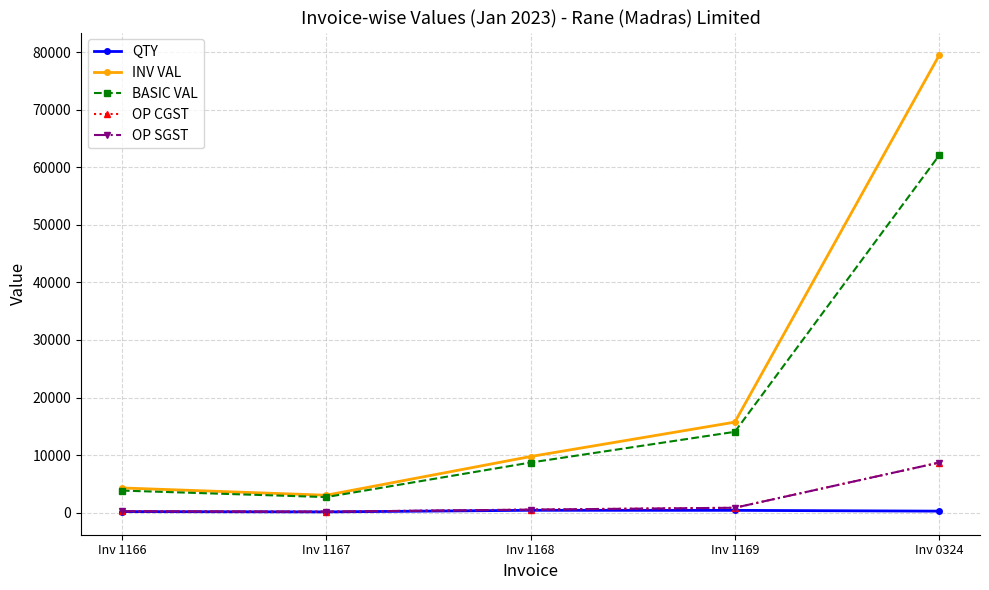

What is the label of the 1st point from the left?

Inv 1166